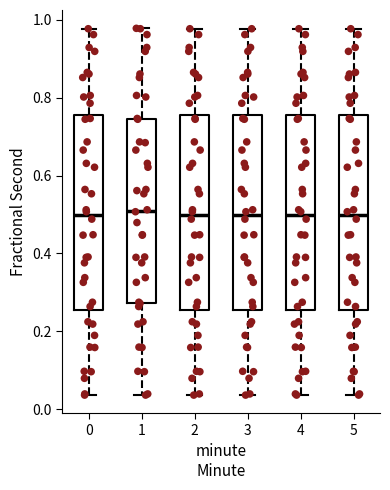

Where does the lower whisker of the box at x = 2 end on the y-axis? The values are not printed on the chart, so give them approximately, as read against the axis.

0.04